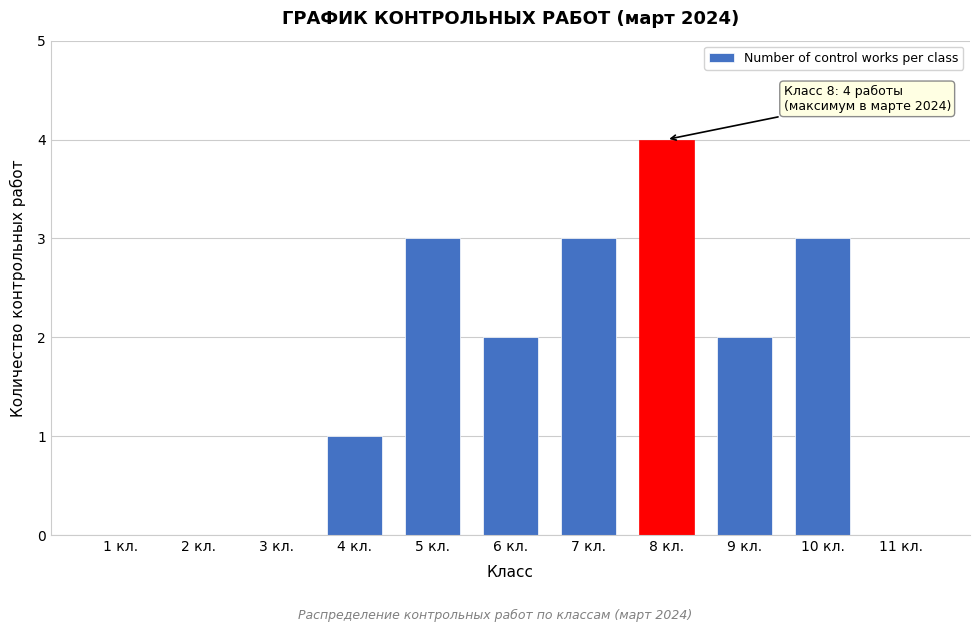

True or false: the data shows 0 at 3 кл..

True